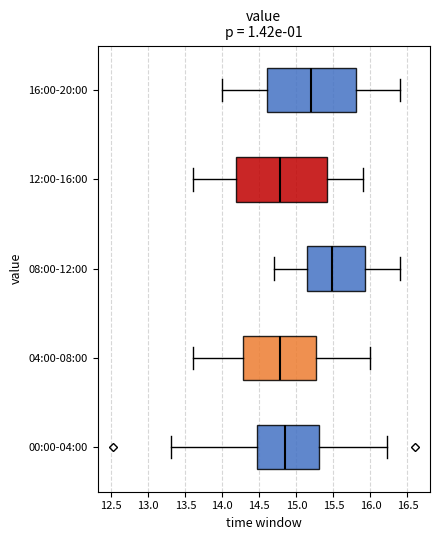

Where does the left whisker of the box for 04:00-08:00 end on the x-axis? The values are not printed on the chart, so give them approximately, as read against the axis.

13.60